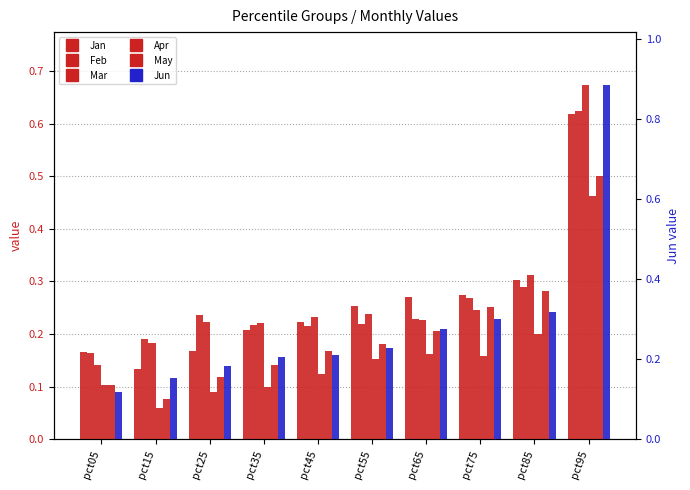

What is the difference between the maximum and minimum values in the Apr series?

0.4